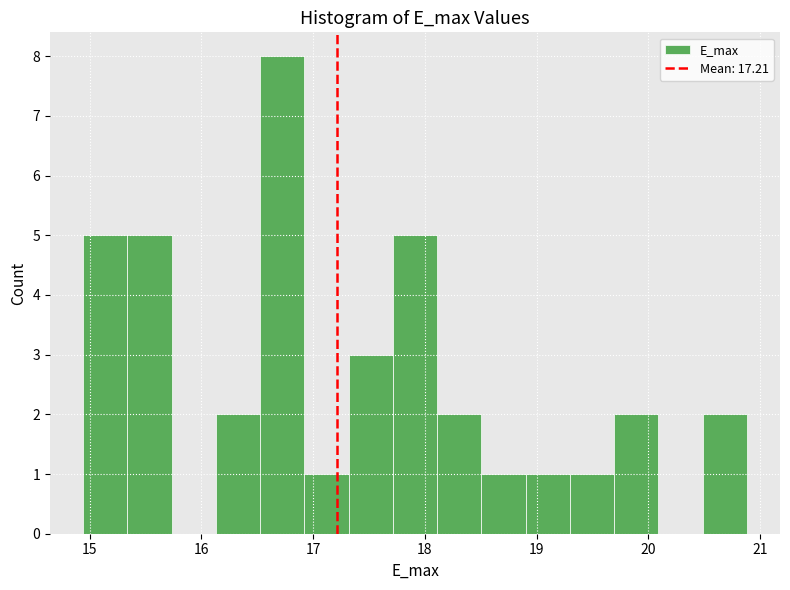

Around what value on the x-axis is the tallest bar? Give the approximate position of its centre, as read against the axis.

16.7